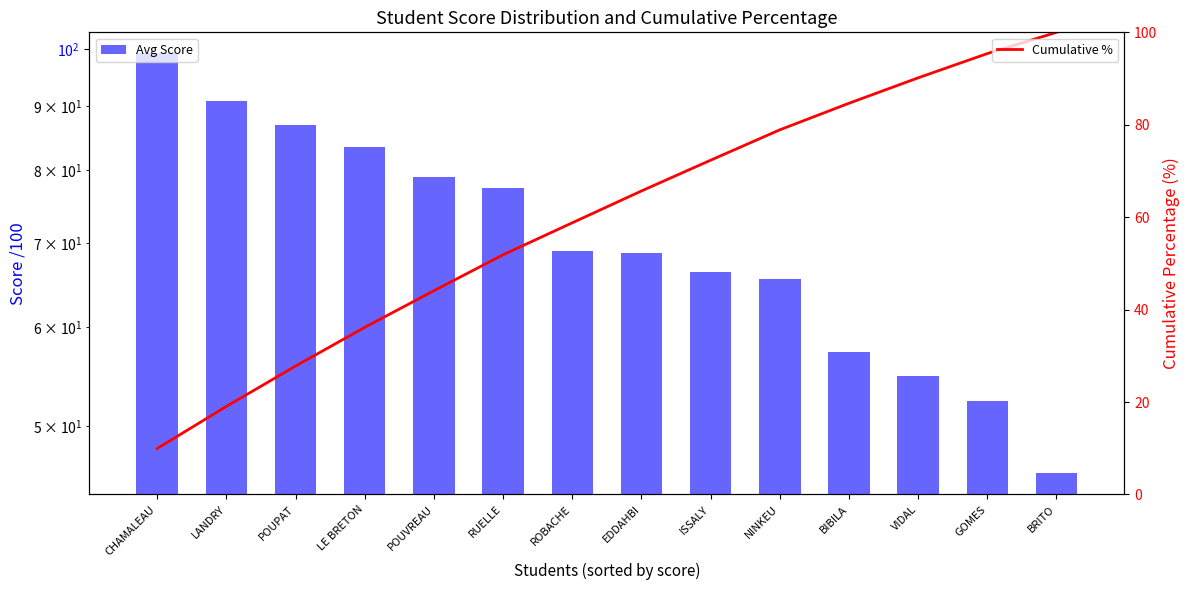

Reading left to right, what are all the values shown in this chart?

Avg Score: CHAMALEAU=99.2	LANDRY=90.8	POUPAT=87.0	LE BRETON=83.5	POUVREAU=79.0	RUELLE=77.5	ROBACHE=69.0	EDDAHBI=68.7	ISSALY=66.3	NINKEU=65.5	BIBILA=57.3	VIDAL=54.8	GOMES=52.3	BRITO=45.8
Cumulative %: CHAMALEAU=9.9	LANDRY=19.1	POUPAT=27.8	LE BRETON=36.2	POUVREAU=44.1	RUELLE=51.9	ROBACHE=58.8	EDDAHBI=65.7	ISSALY=72.3	NINKEU=78.9	BIBILA=84.7	VIDAL=90.2	GOMES=95.4	BRITO=100.0